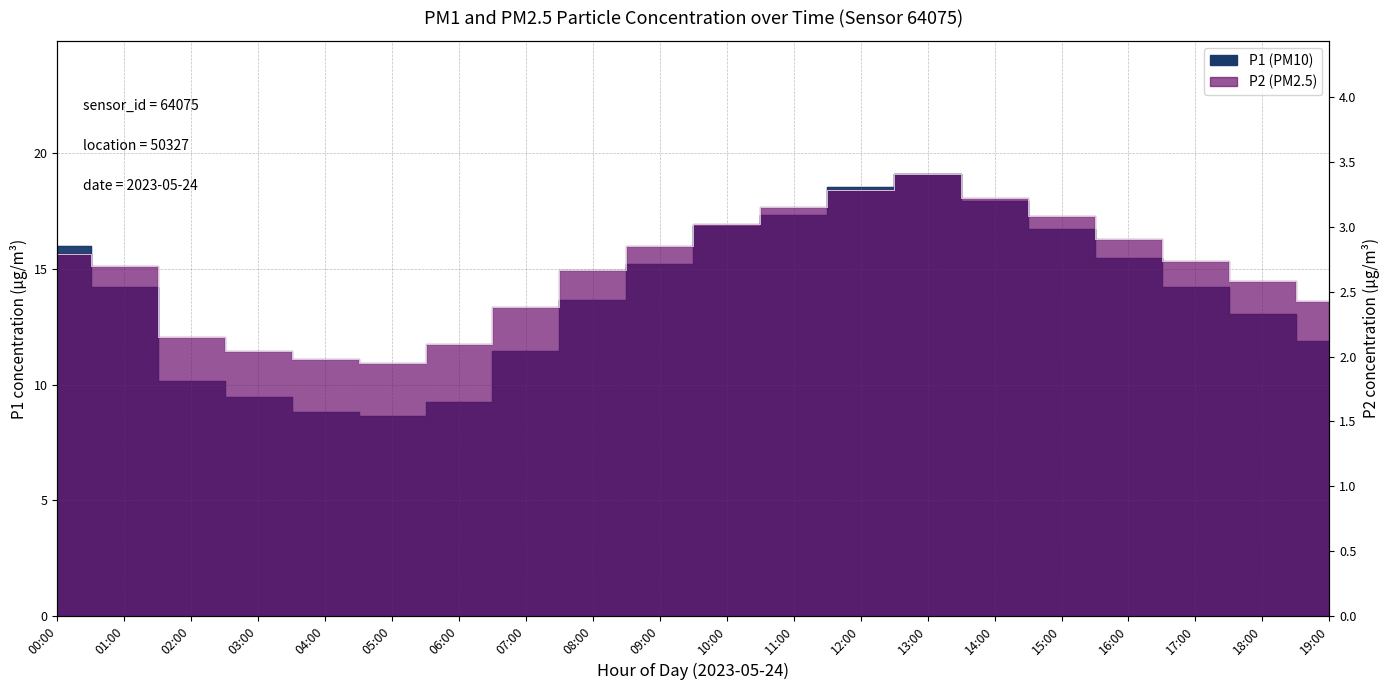

How many interior local valleys does the P2 series have?

1